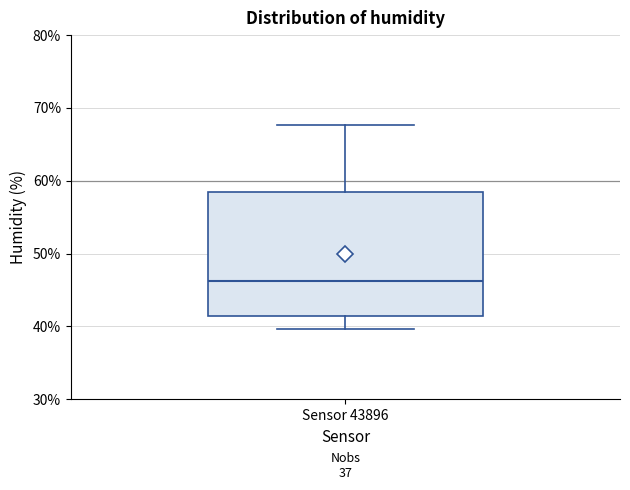

Where is the lower edge of the box for Sensor 43896 on the y-axis? The values are not printed on the chart, so give them approximately, as read against the axis.

41